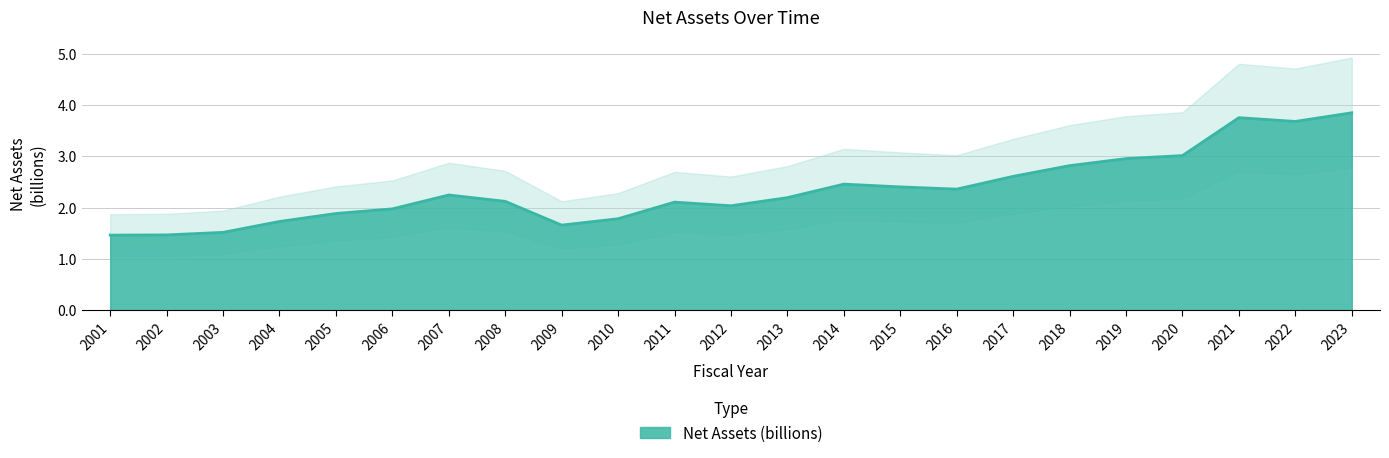

What is the value of the 12th point from the left?

2.0